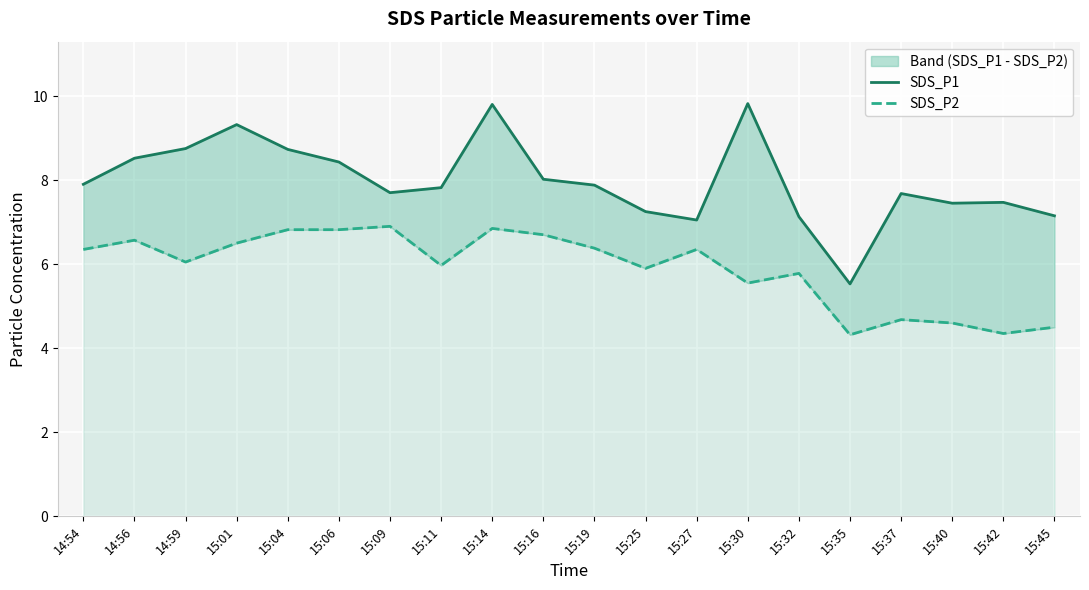

The value of SDS_P1 at 15:42 is 7.5. True or false?

True